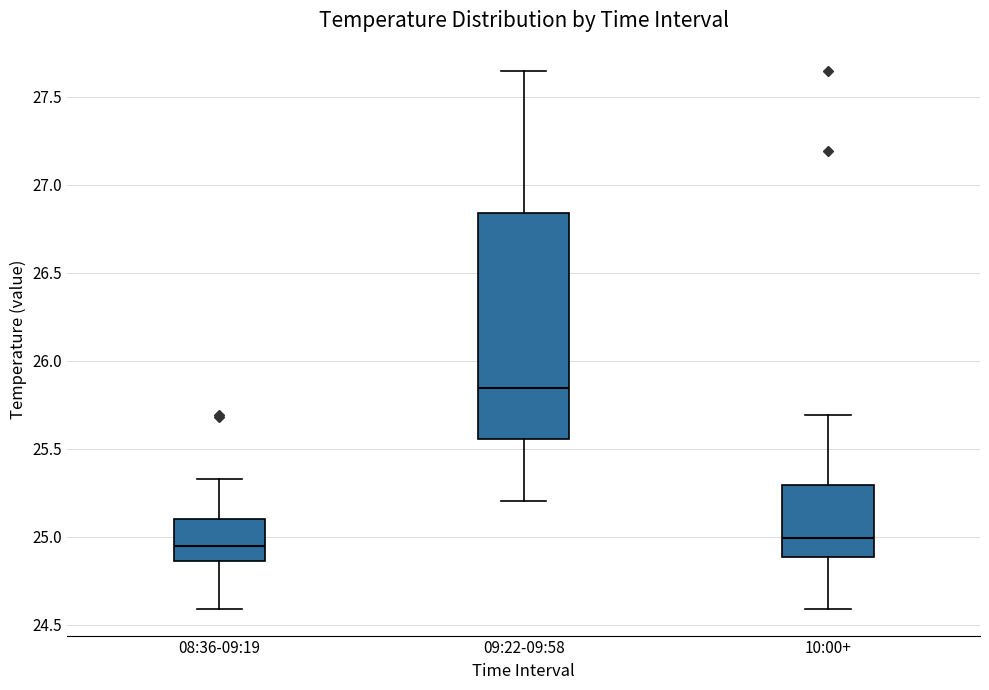

Which box is the tallest, from its lower edge to its upper edge?

09:22-09:58